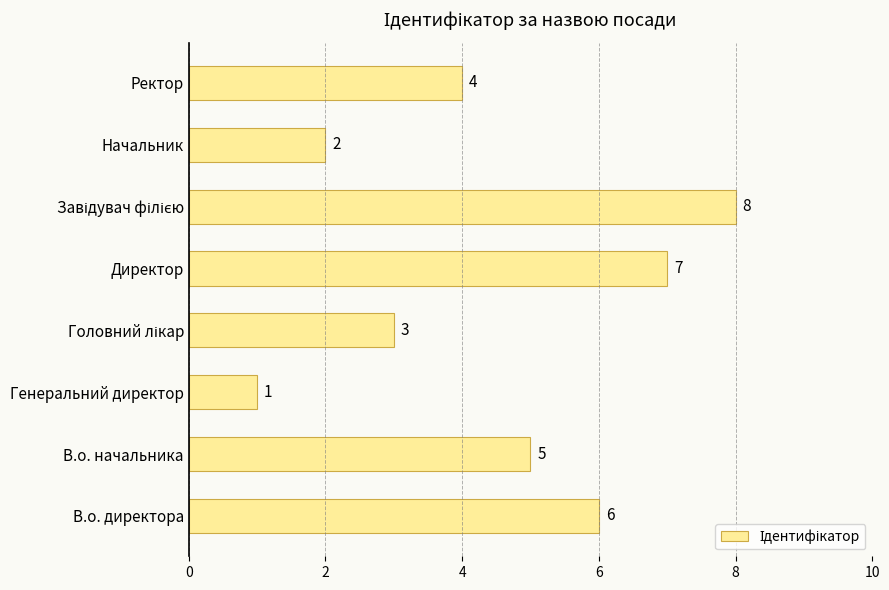

The chart shows a value of 6 at Ректор. True or false?

False